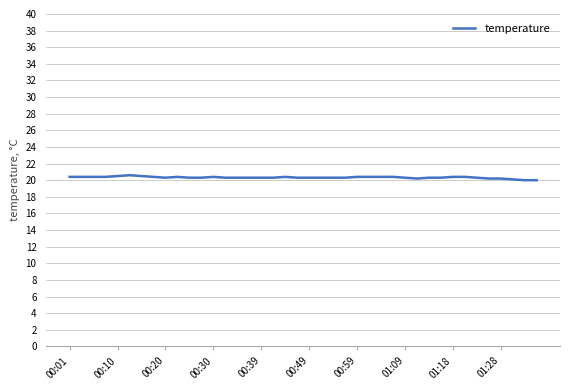

What is the greatest value displayed?

20.6